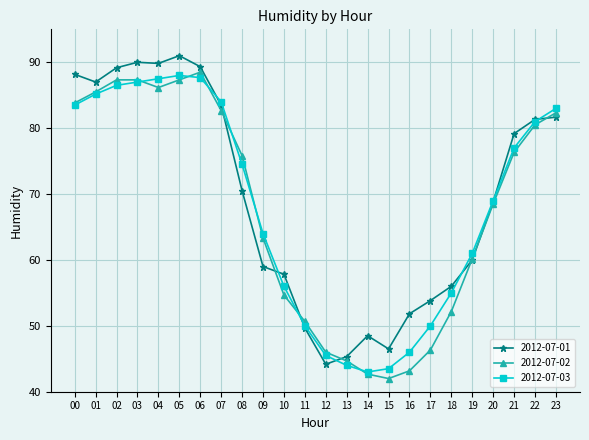

At which label is 2012-07-02 closest to 65?

09